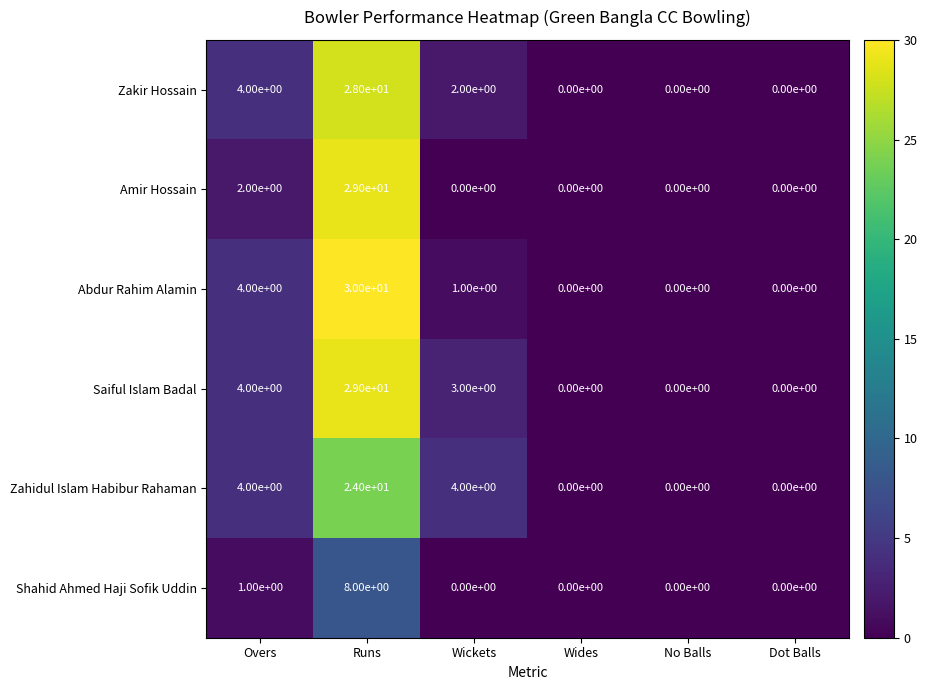

What is the average value of the Abdur Rahim Alamin series?

6